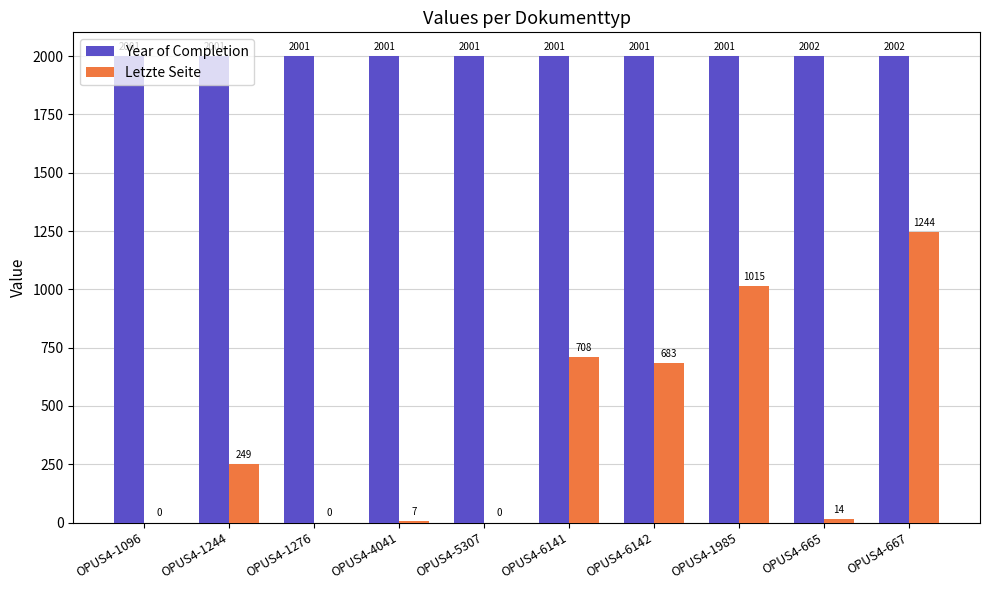

True or false: Letzte Seite has a value of -852 at OPUS4-5307.

False